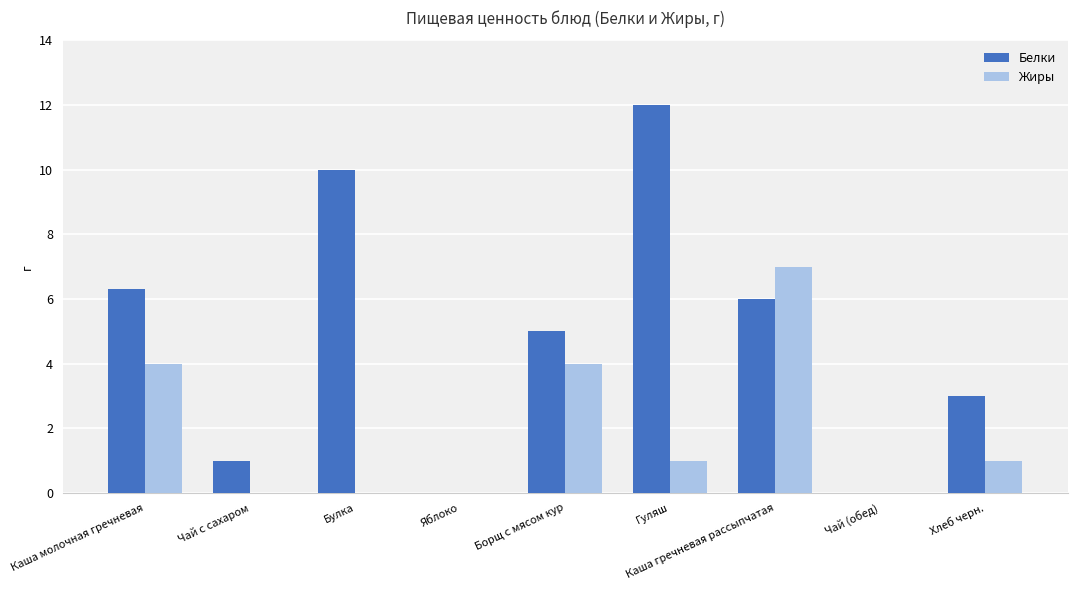

At which label does Белки reach its peak?

Гуляш